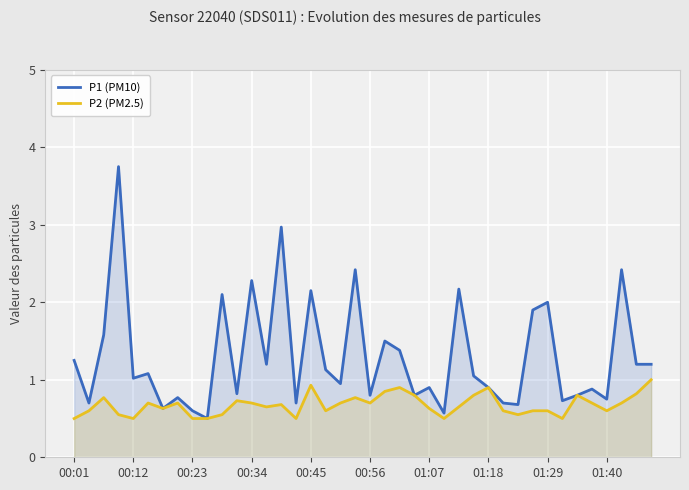

List the series in order of their peak value, highest first.

P1 (PM10), P2 (PM2.5)